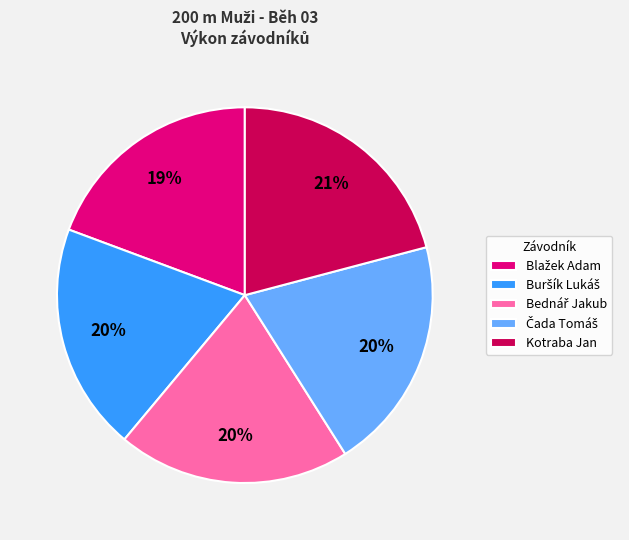

Does Kotraba Jan represent more than half of the total?

No